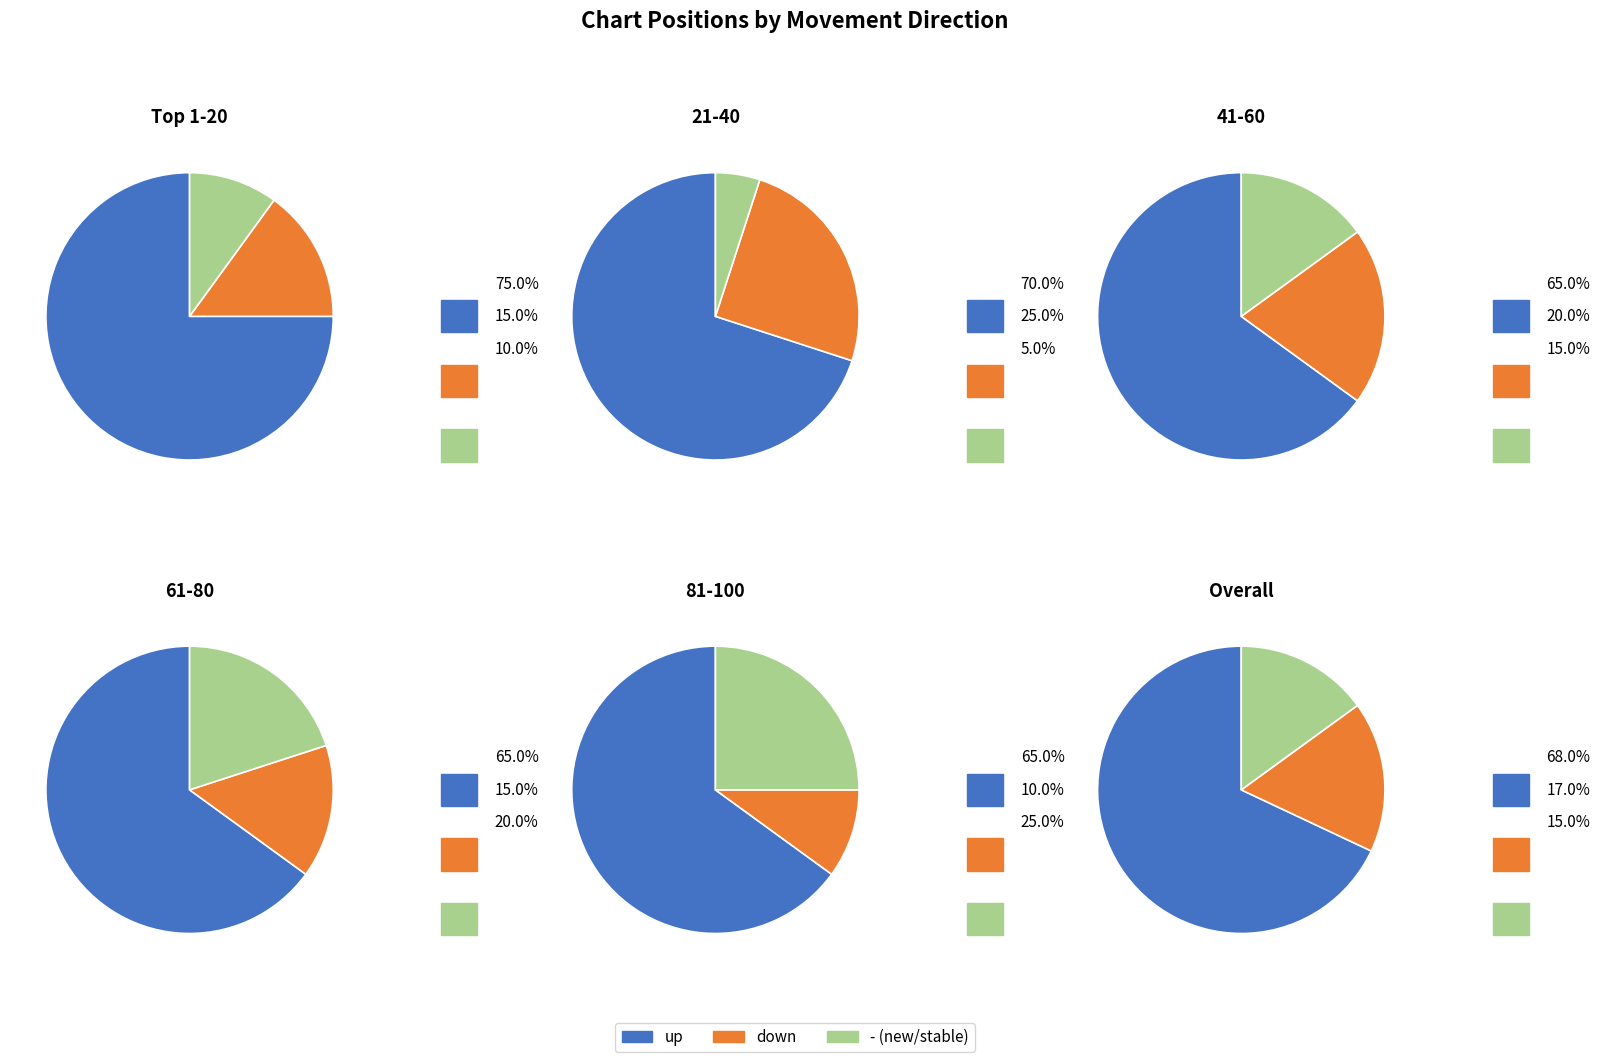

What percentage is the down slice, to the nearest percent?

17%